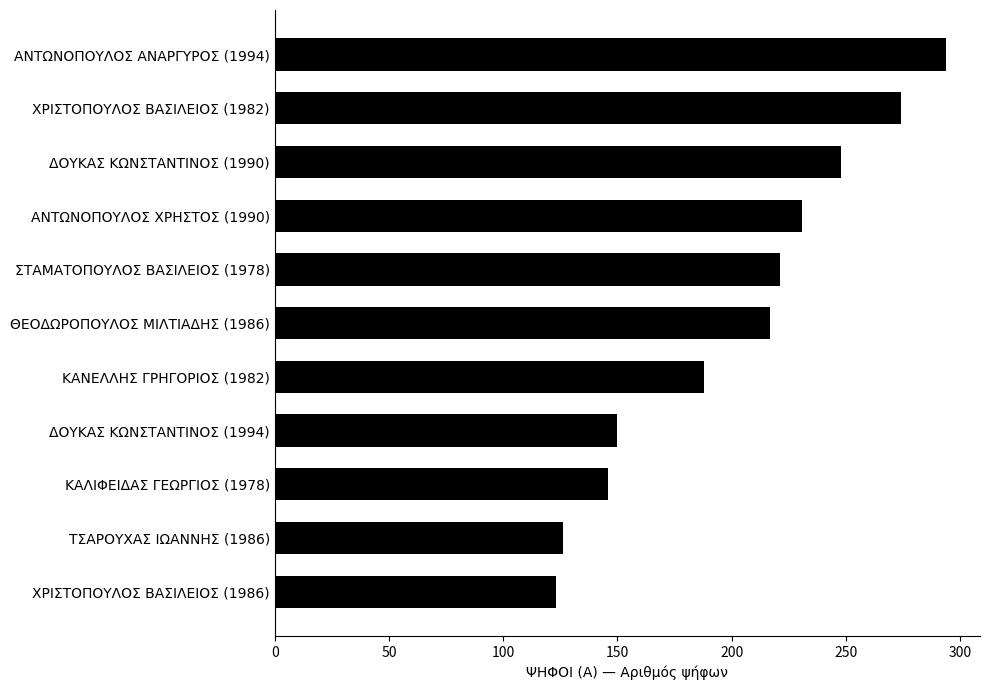

What is the maximum value shown in the chart?

294